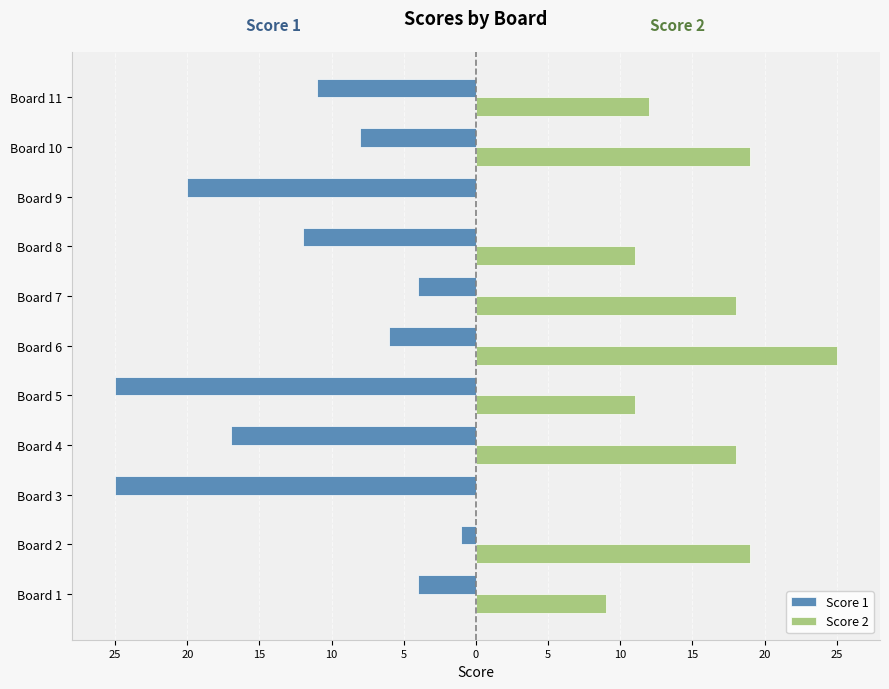

What are all the series names shown in the legend?

Score 1, Score 2